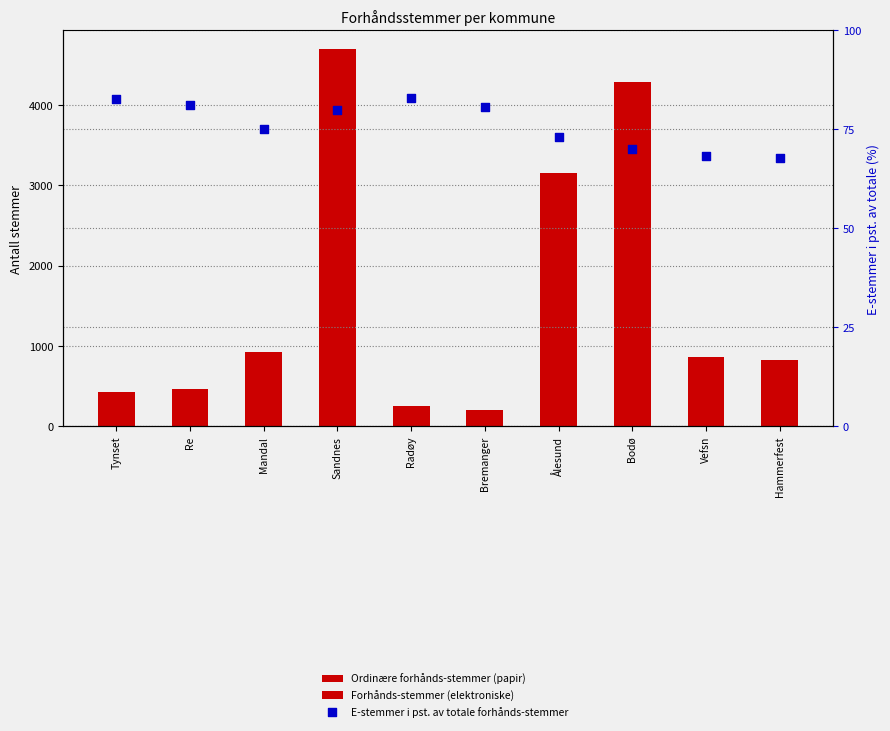

What is the total value across all series at Mandal?

999.1